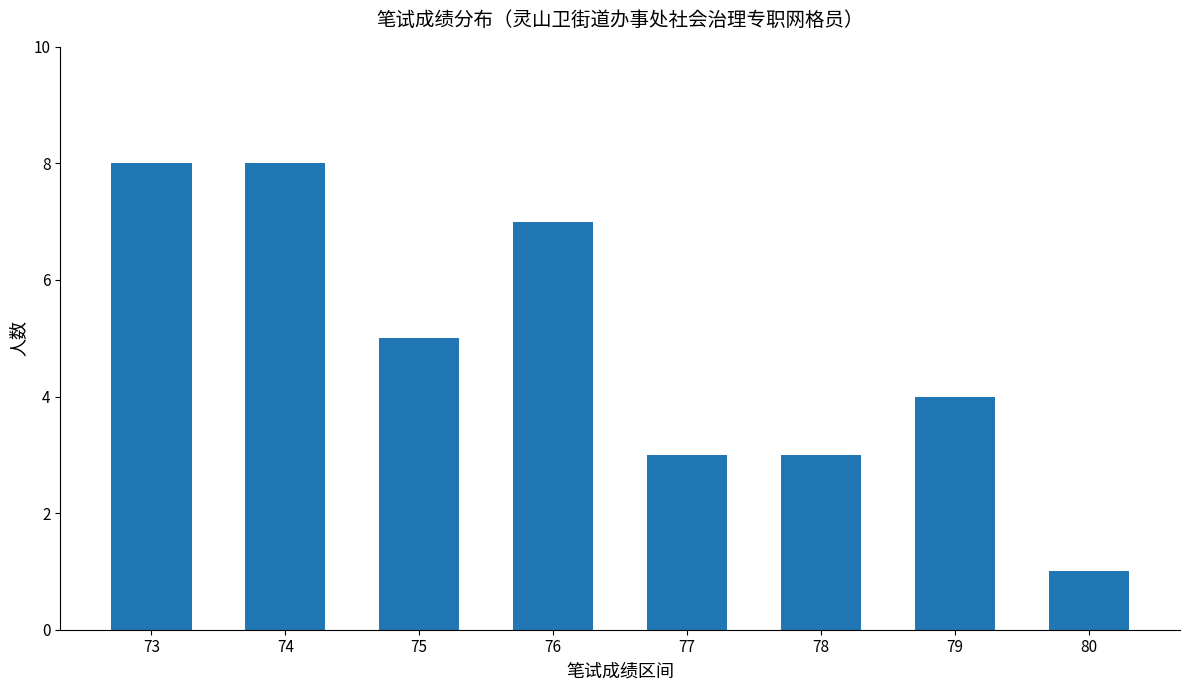

What is the approximate value at 74?

8